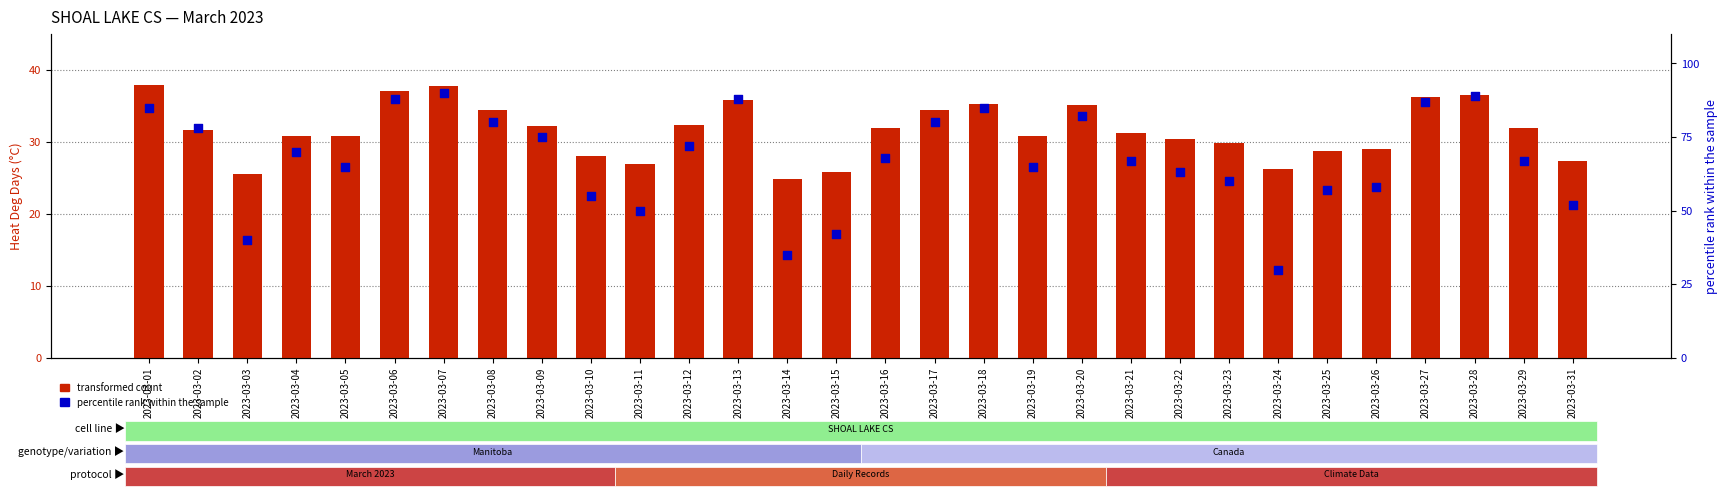

At which category is the sum across all series the highest?

2023-03-07